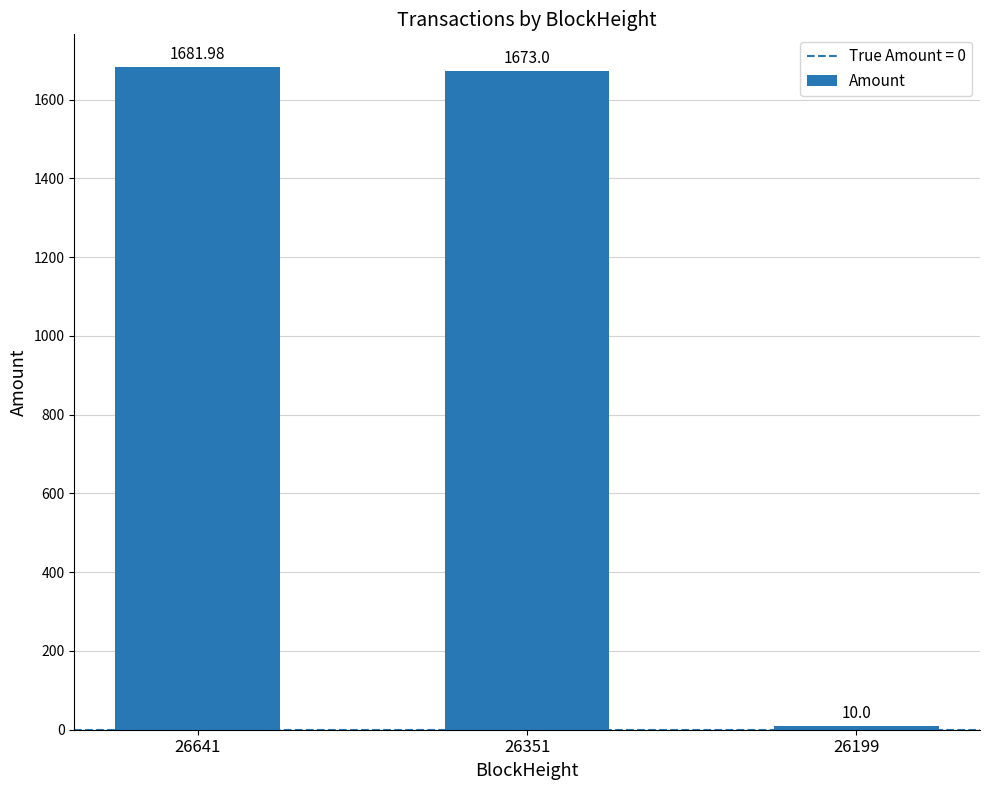

Where is the data nearest to the value 845?

26351